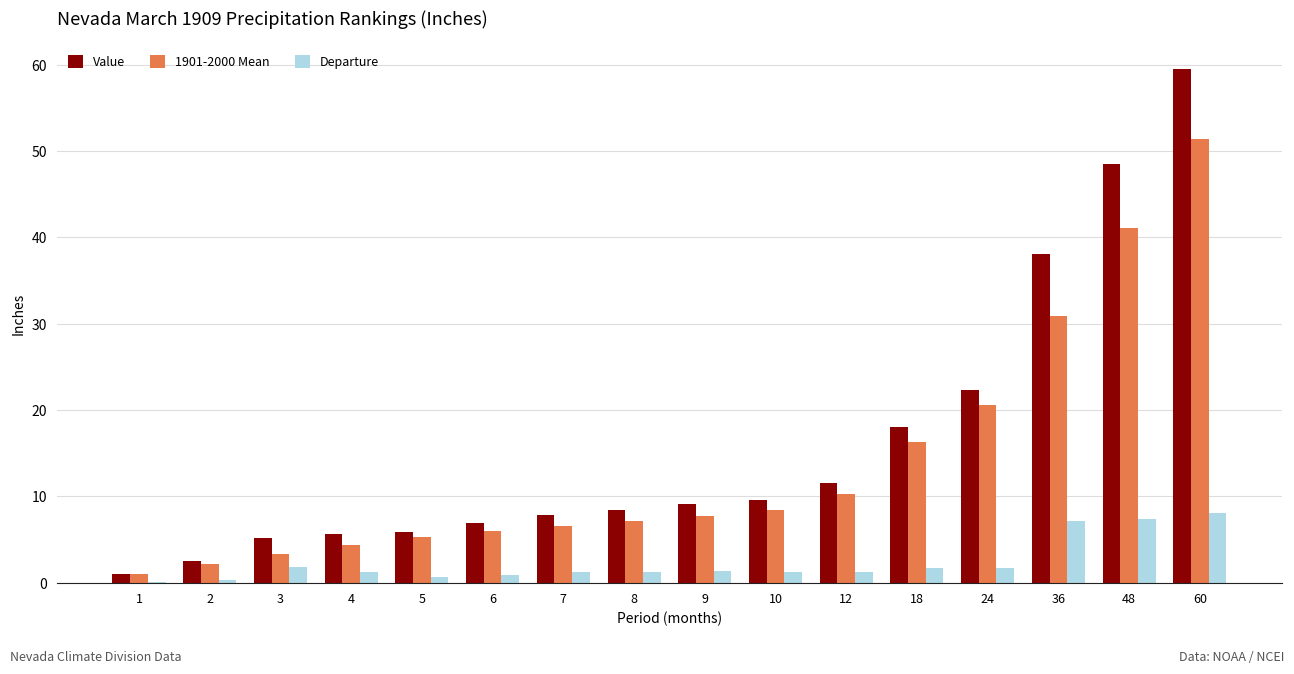

At which category does the chart reach its peak across all series?

60